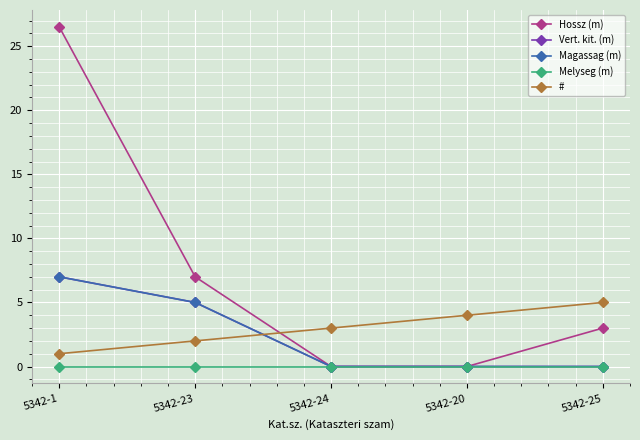

Where is Vert. kit. (m) nearest to the value 3?

5342-23